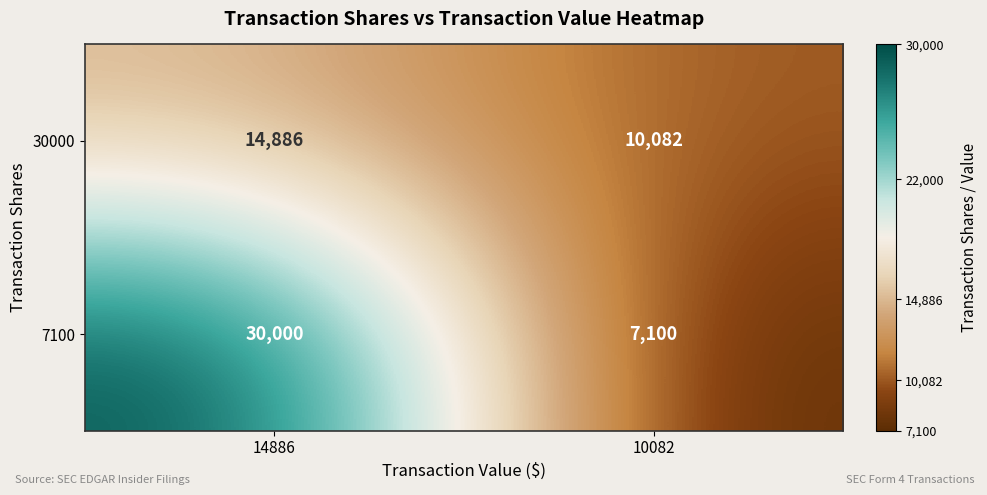

Which series has the largest range (max minus min)?

7100